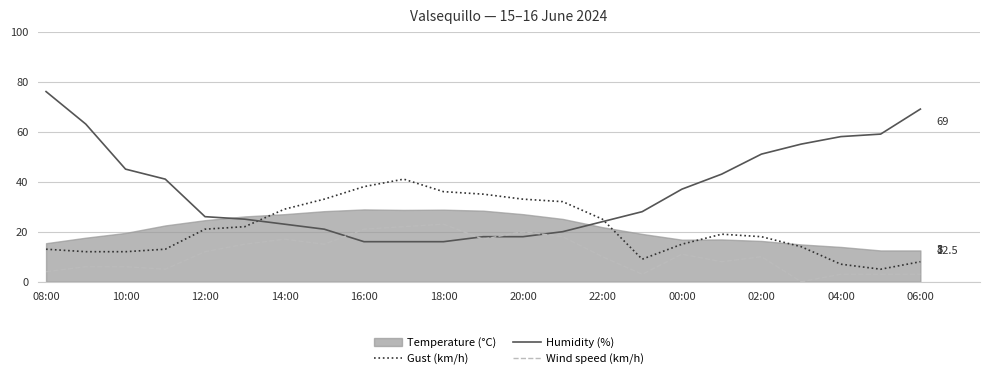

Which series has the largest total across all categories?

Humidity (%)